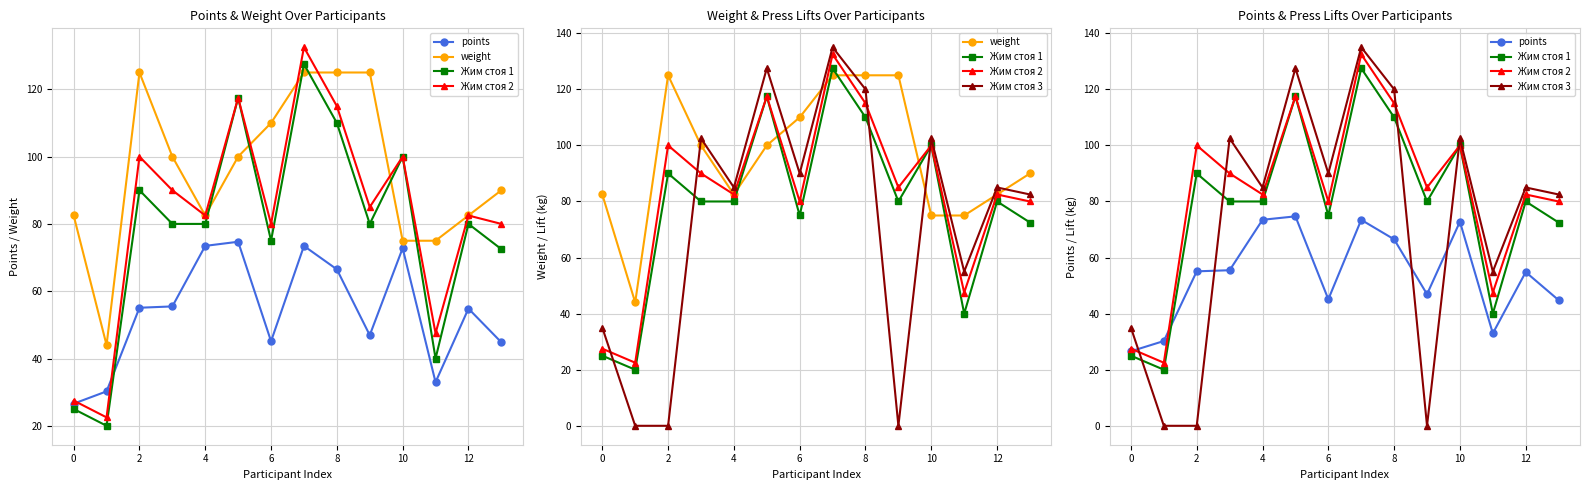

True or false: Жим стоя 3 has more than 2 points higher than both neighbors.

True